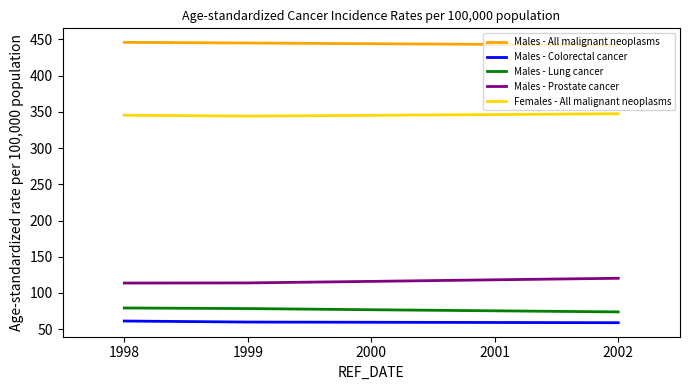

What is the total value across all series at 1998?

1045.4